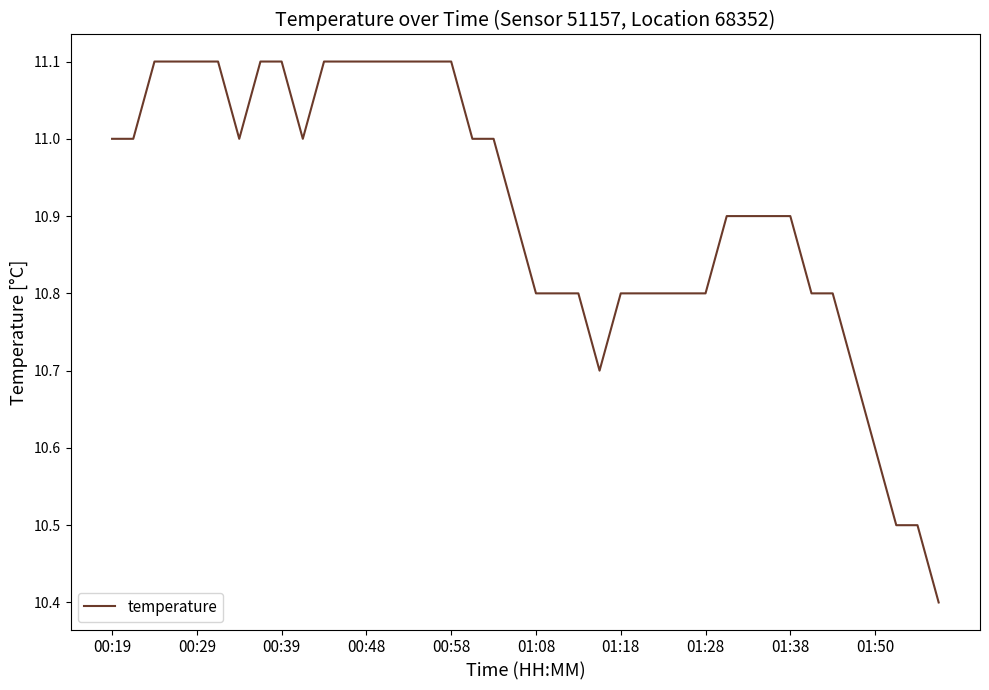

What is the maximum value shown in the chart?

11.1